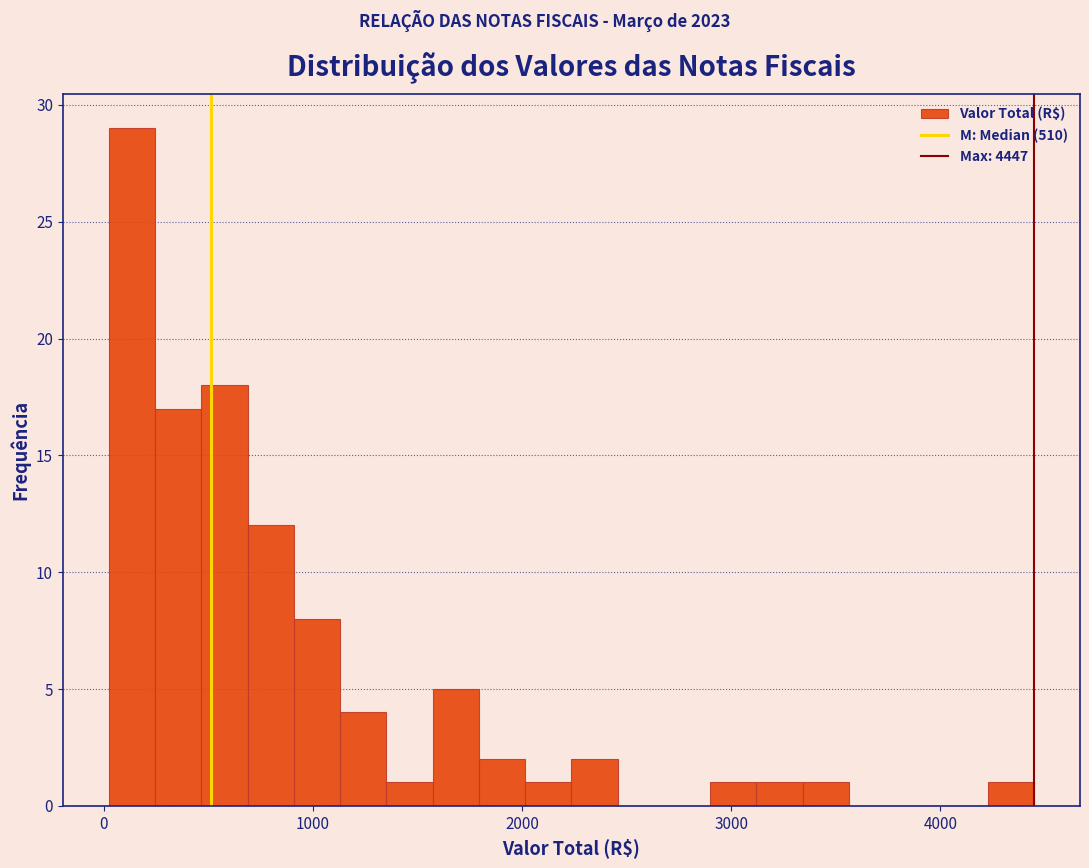

Around what value on the x-axis is the tallest bar? Give the approximate position of its centre, as read against the axis.

100